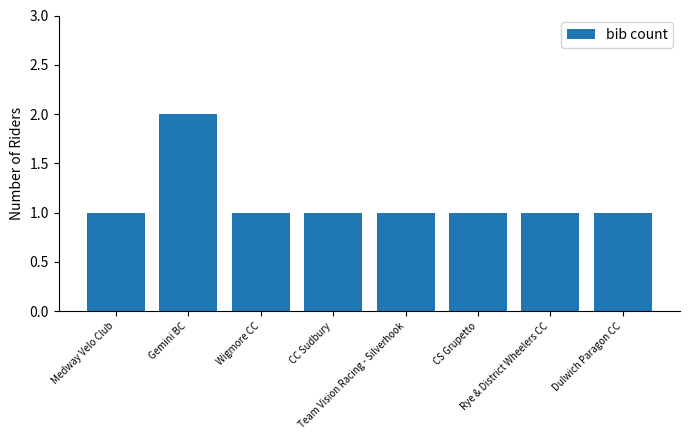

What is the sum of all values?

9